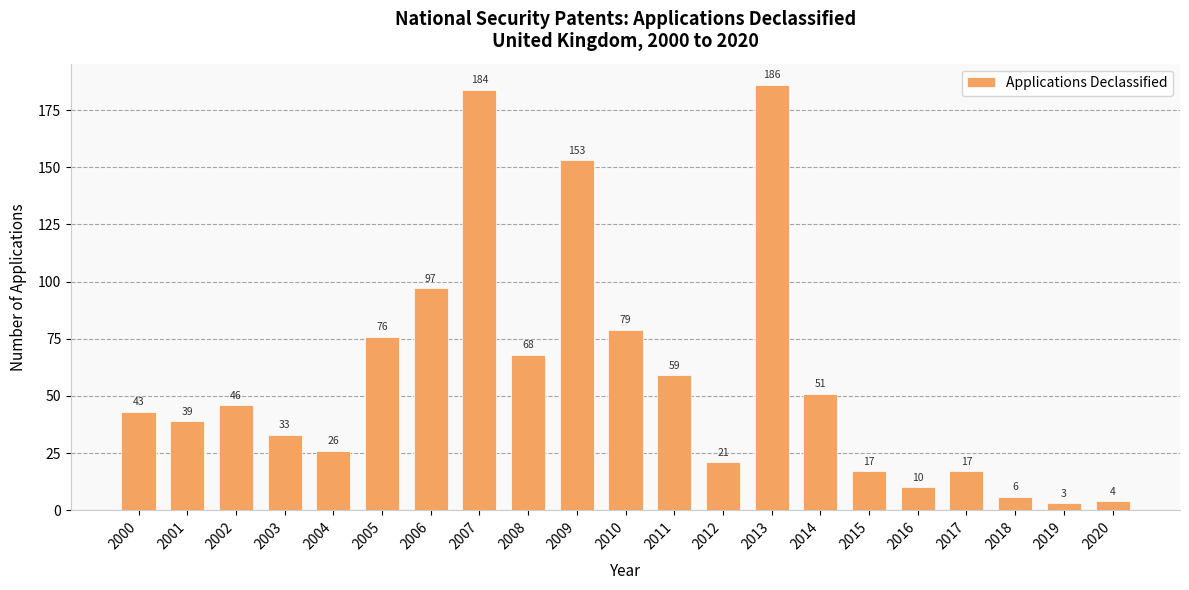

Reading right to left, extract all data points from this chart.

2020=4	2019=3	2018=6	2017=17	2016=10	2015=17	2014=51	2013=186	2012=21	2011=59	2010=79	2009=153	2008=68	2007=184	2006=97	2005=76	2004=26	2003=33	2002=46	2001=39	2000=43